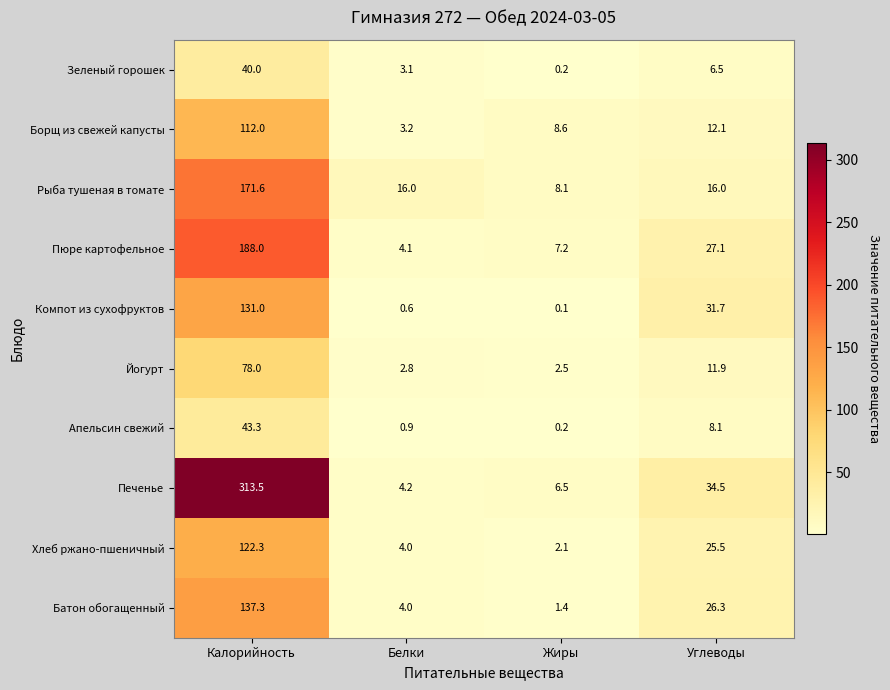

The Йогурт series shows 4.5 at Белки. True or false?

False